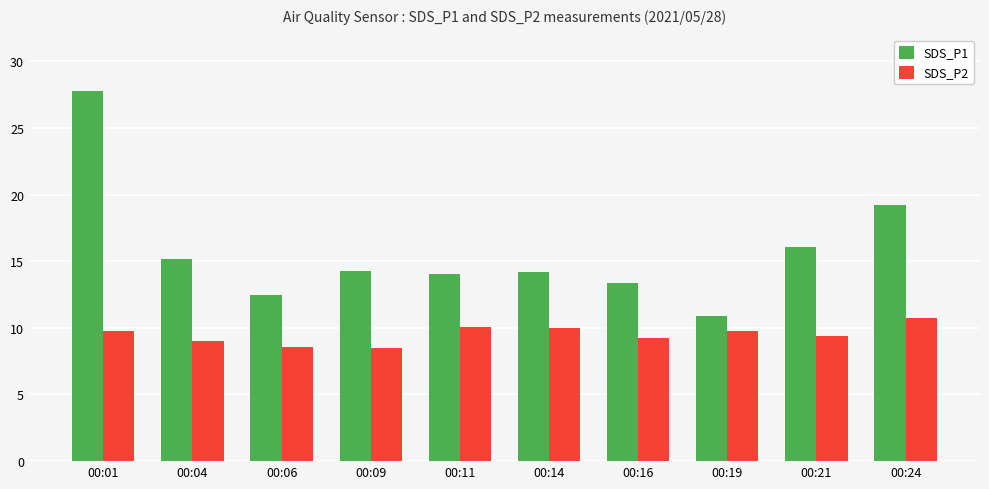

The value of SDS_P1 at 00:24 is 33.1. True or false?

False